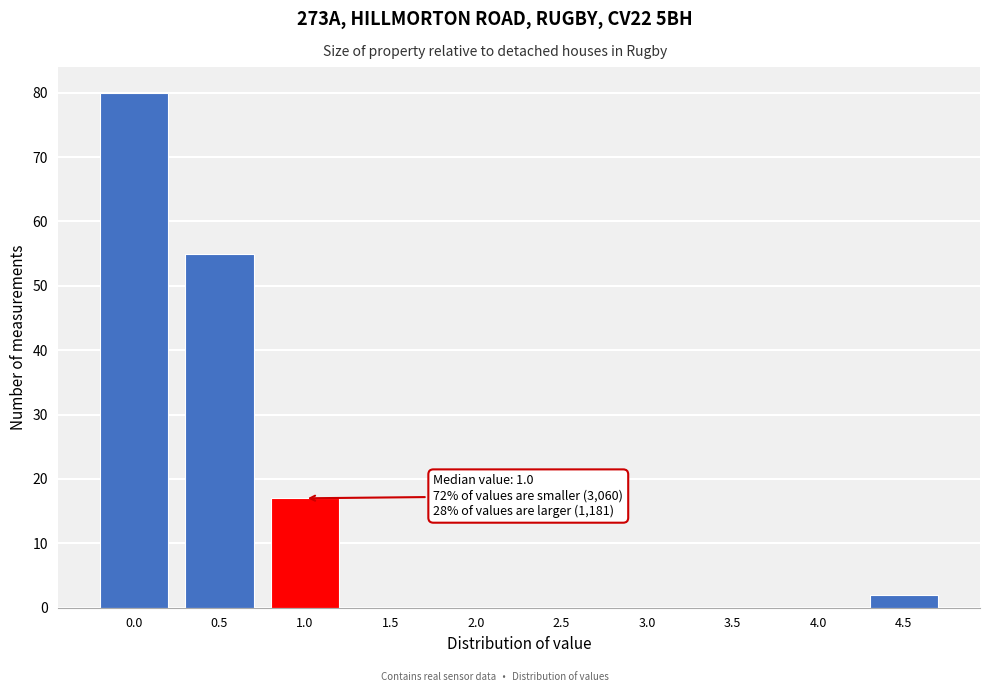

Reading left to right, extract all data points from this chart.

0.0=80	0.5=55	1.0=17	1.5=0	2.0=0	2.5=0	3.0=0	3.5=0	4.0=0	4.5=2